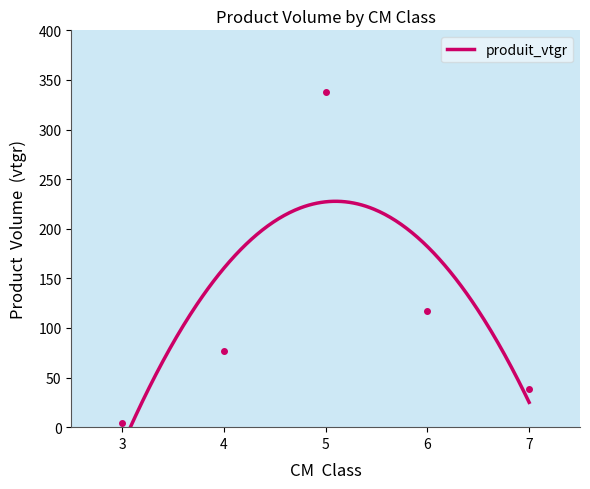

What value does the data have at 7?

38.9